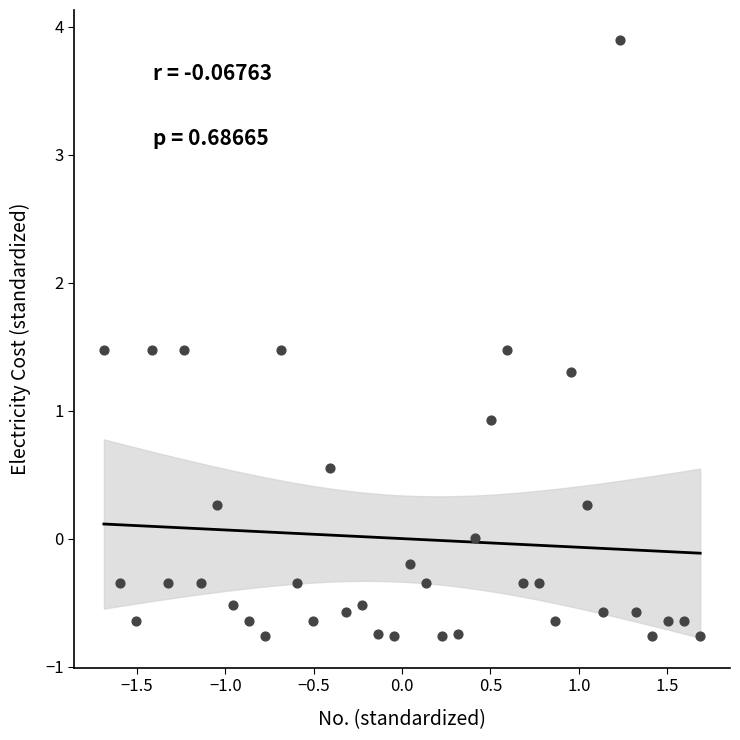

What is the range of Y values (max minus min)?

4.7